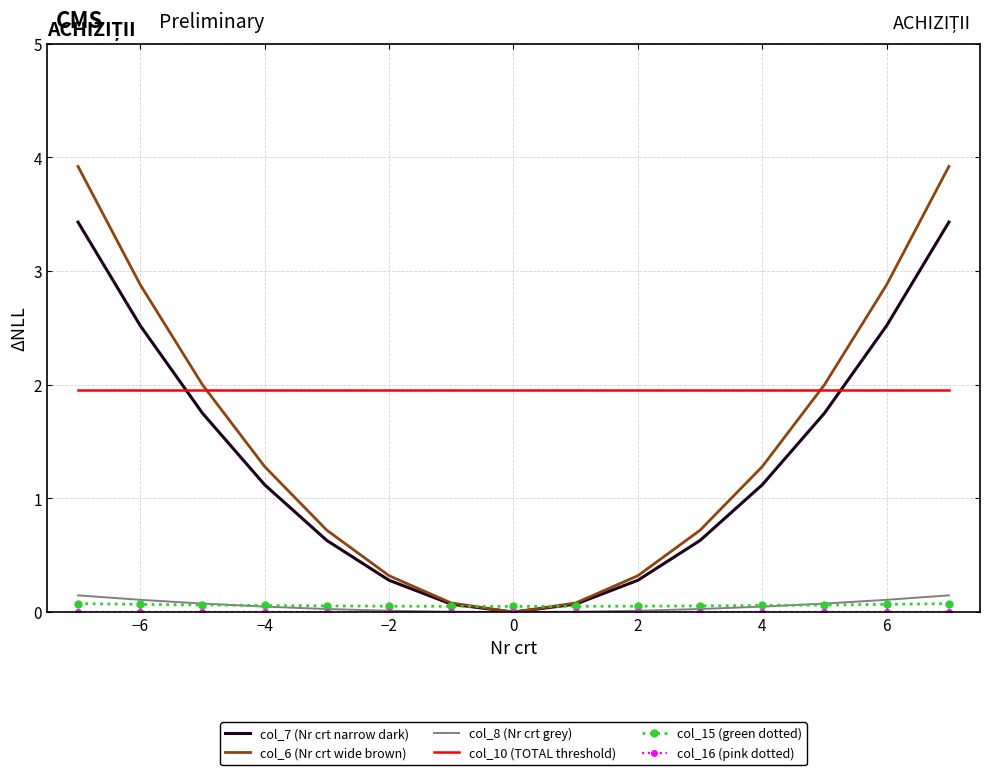

Which series has the largest total across all categories?

col_10 (TOTAL threshold)